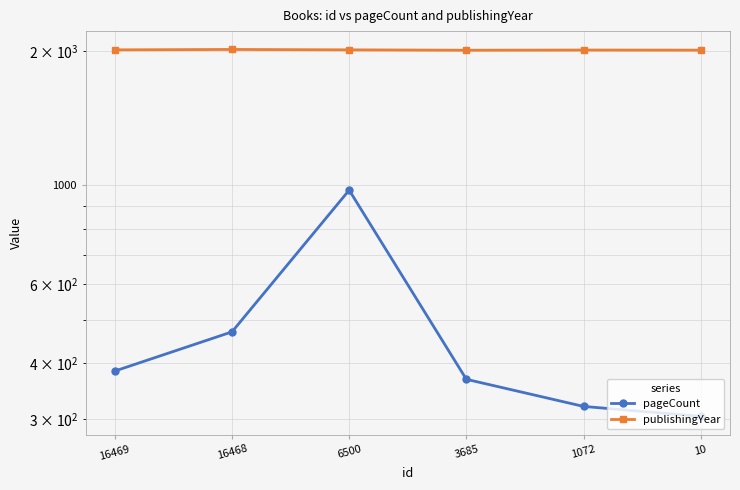

True or false: publishingYear and pageCount cross at least once.

False